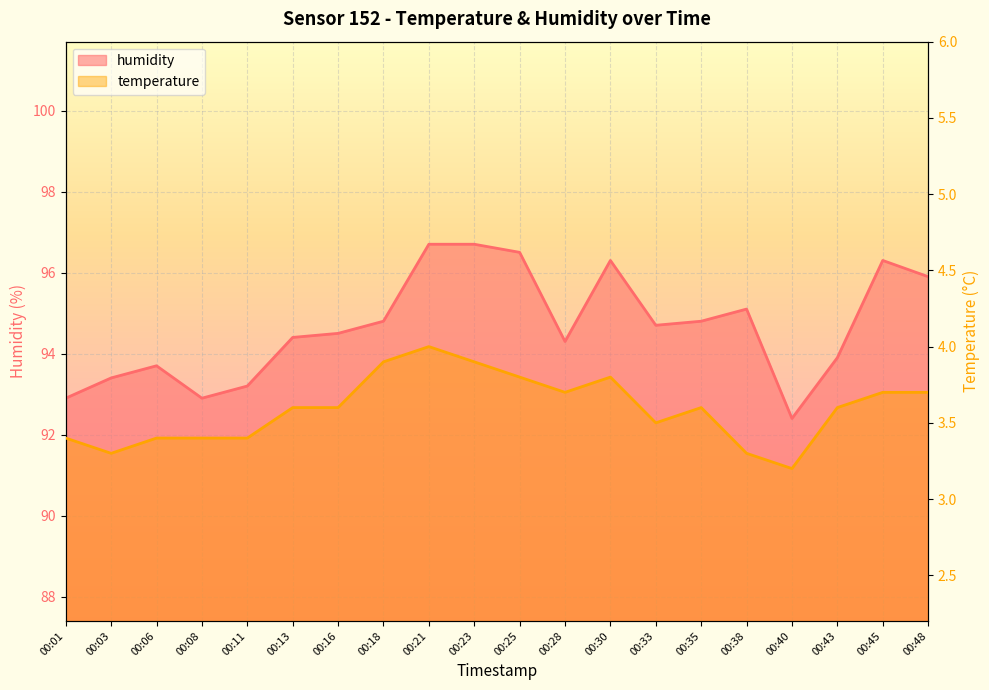

How many values in the humidity series exceed 94?

13